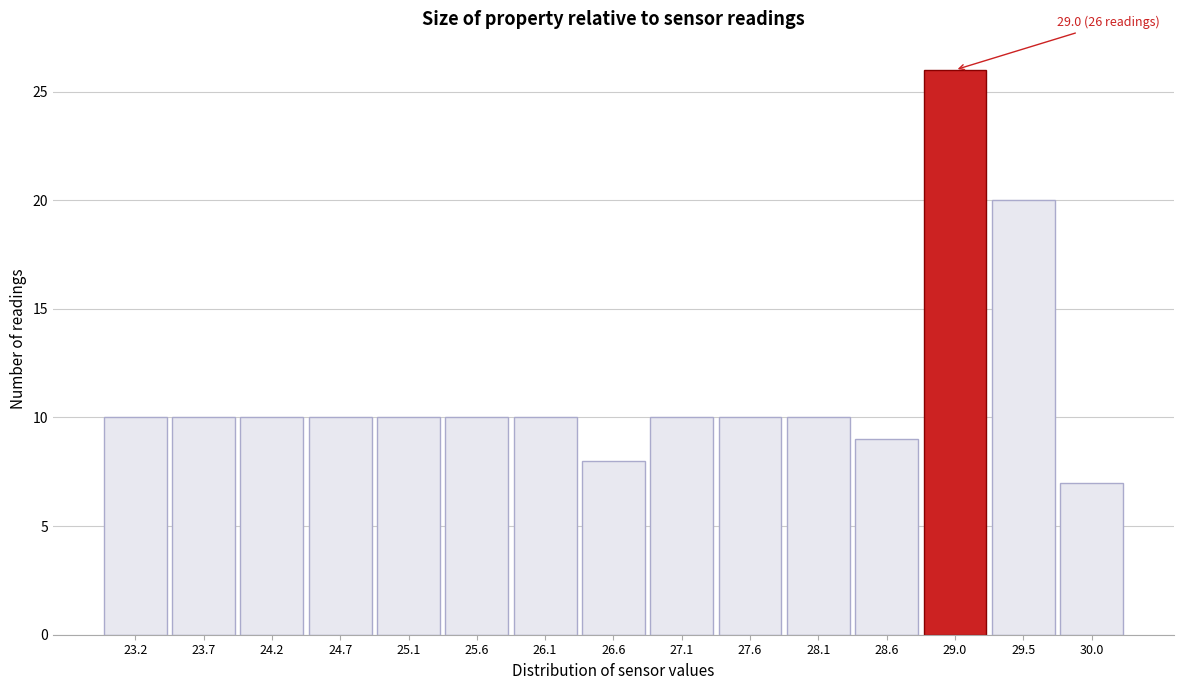

Reading right to left, what are all the values shown in this chart?

7	20	26	9	10	10	10	8	10	10	10	10	10	10	10